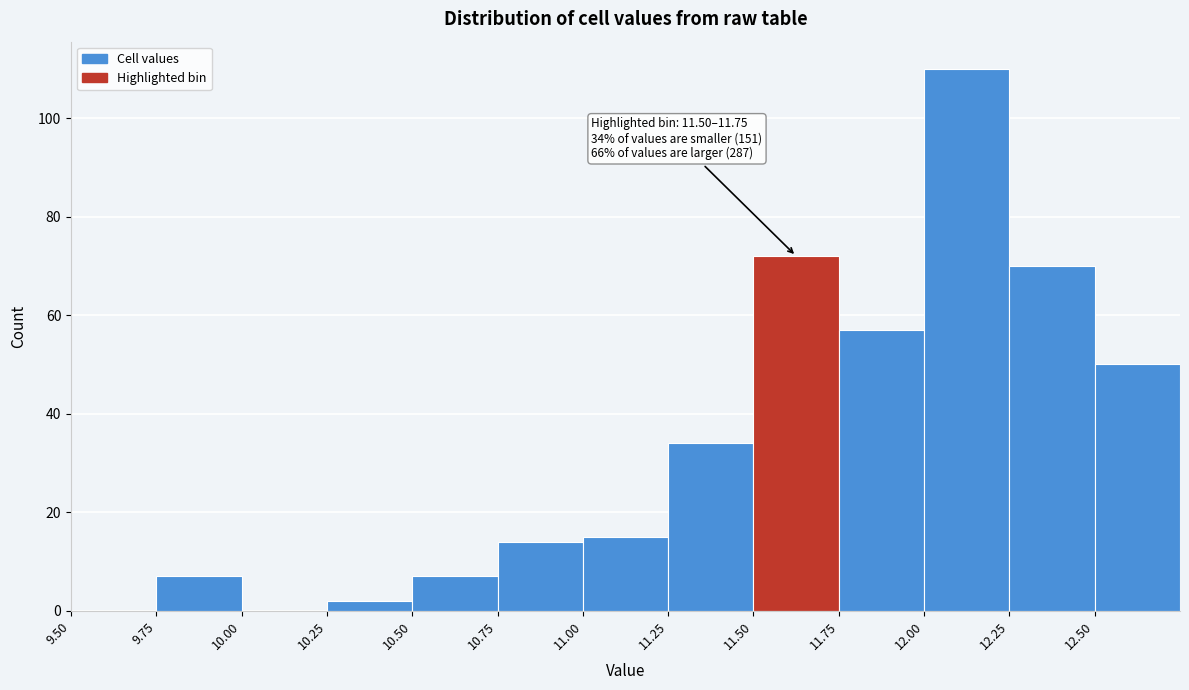

Over which range of the x-axis is the bar tallest?

12.00 to 12.25